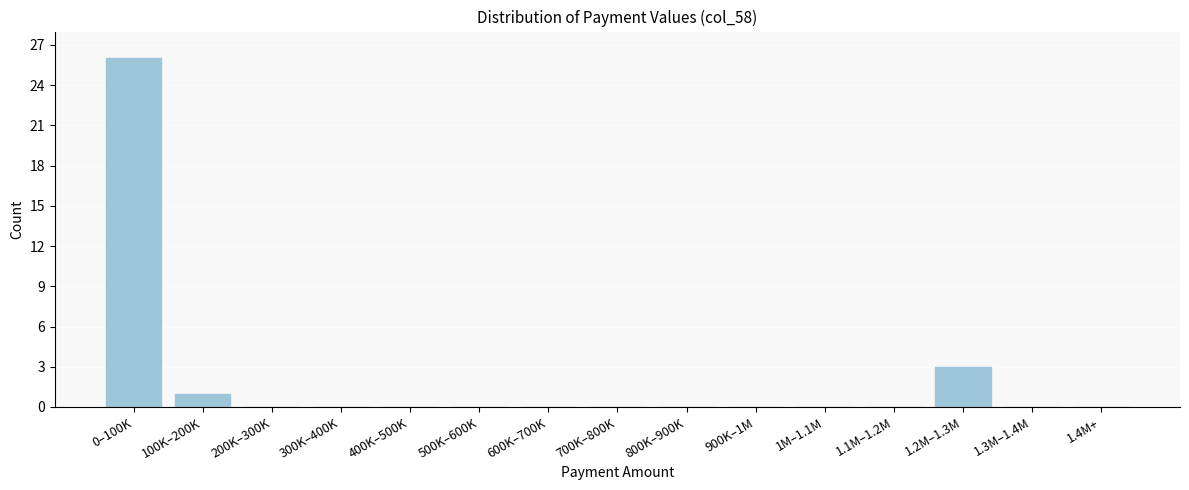

Reading left to right, transcribe all the data shown in this chart.

0–100K=26	100K–200K=1	200K–300K=0	300K–400K=0	400K–500K=0	500K–600K=0	600K–700K=0	700K–800K=0	800K–900K=0	900K–1M=0	1M–1.1M=0	1.1M–1.2M=0	1.2M–1.3M=3	1.3M–1.4M=0	1.4M+=0